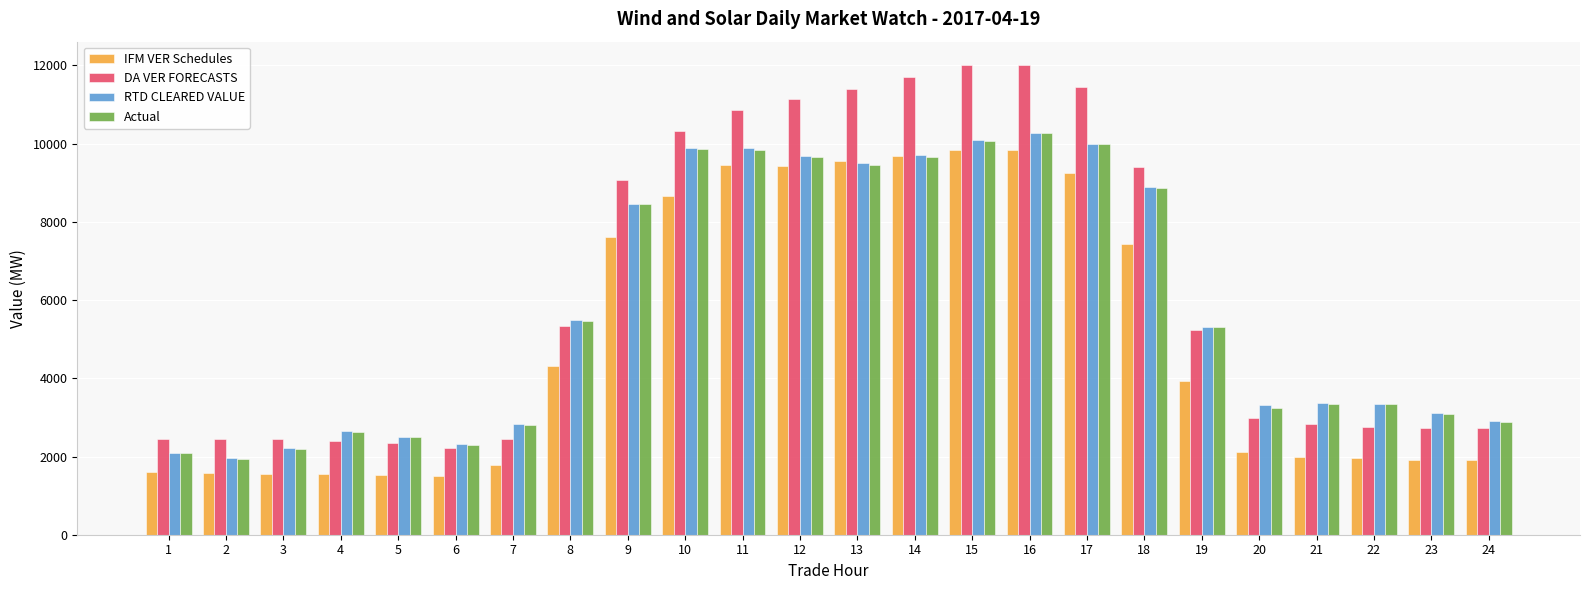

Which series has the widest spread of values?

DA VER FORECASTS